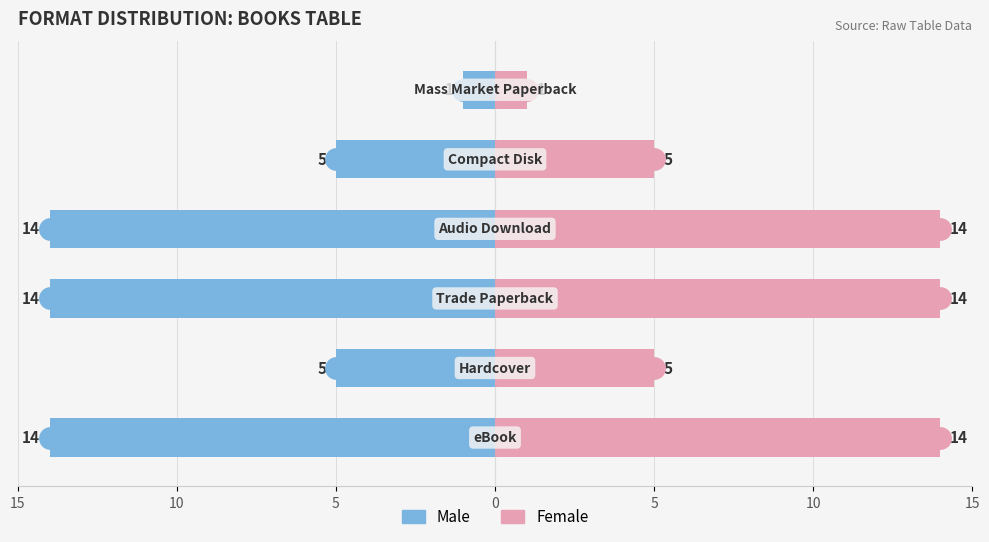

The value of Male at 5 is -9. True or false?

False